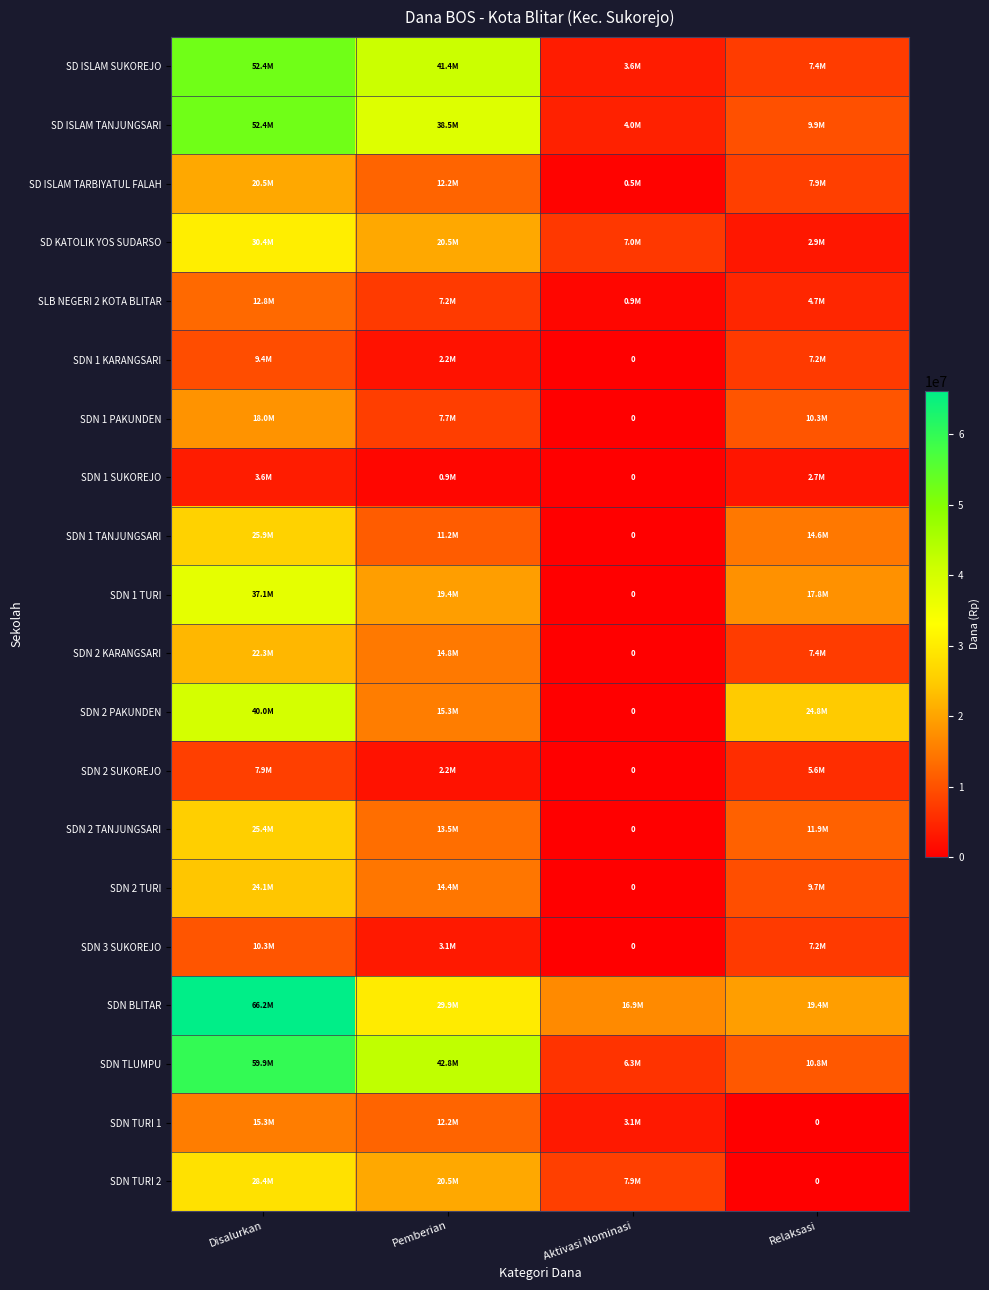

What is the difference between the maximum and second lowest values in the SDN 1 SUKOREJO series?

2700000